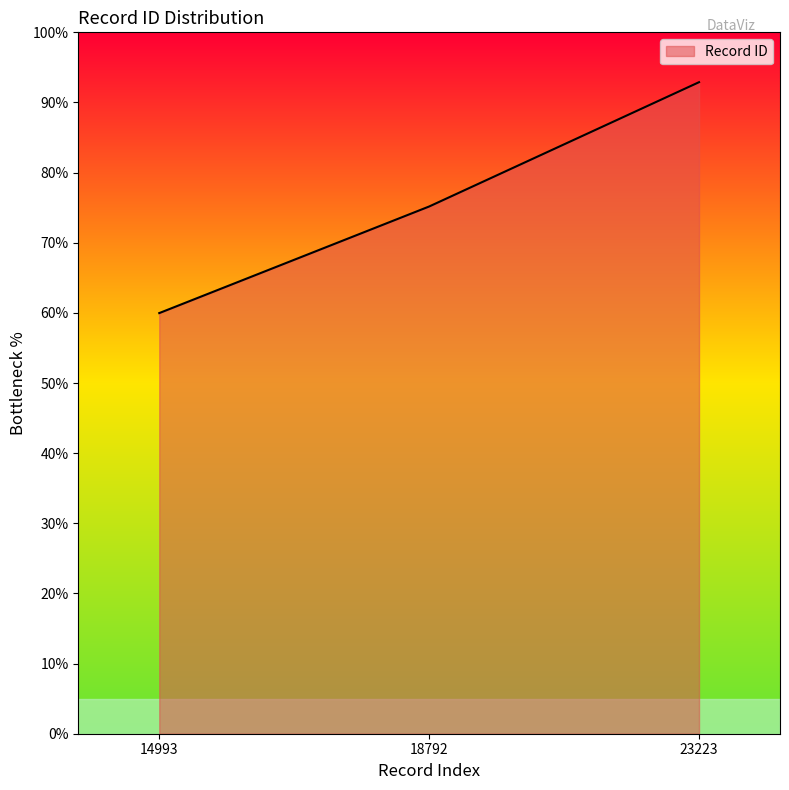

True or false: the data shows 92.9 at 23223.

True